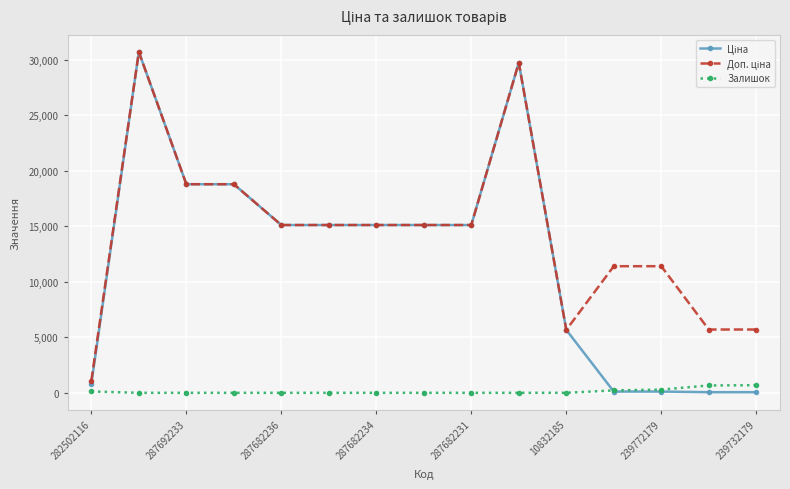

What is the greatest value displayed?

30717.1